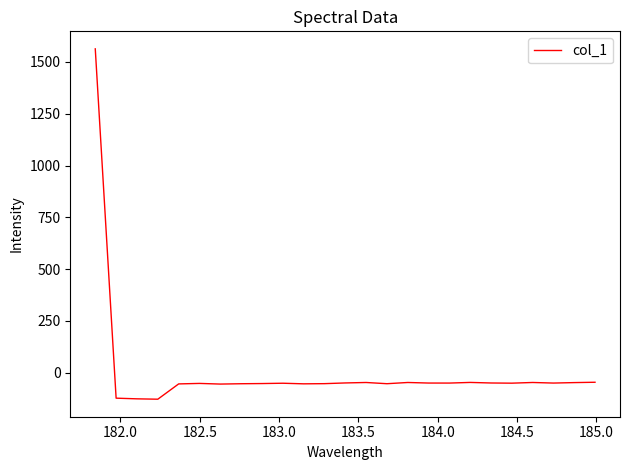

What is the difference between the maximum and minimum values?

1691.3